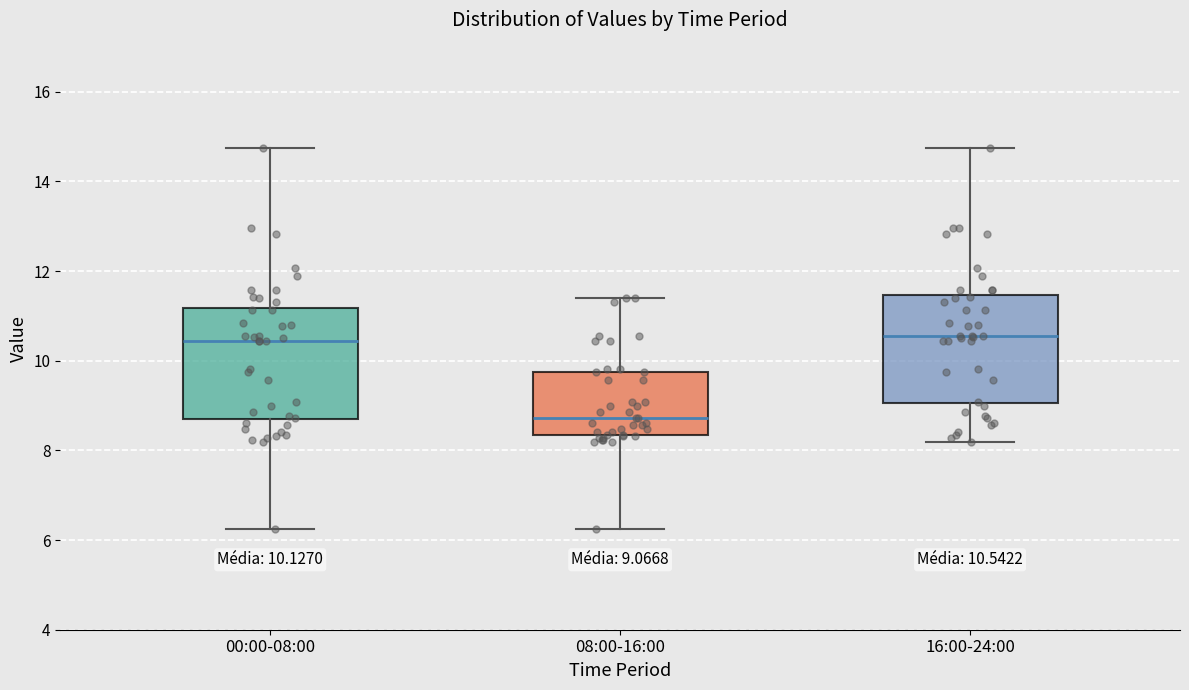

Which box has the lowest median line?

08:00-16:00